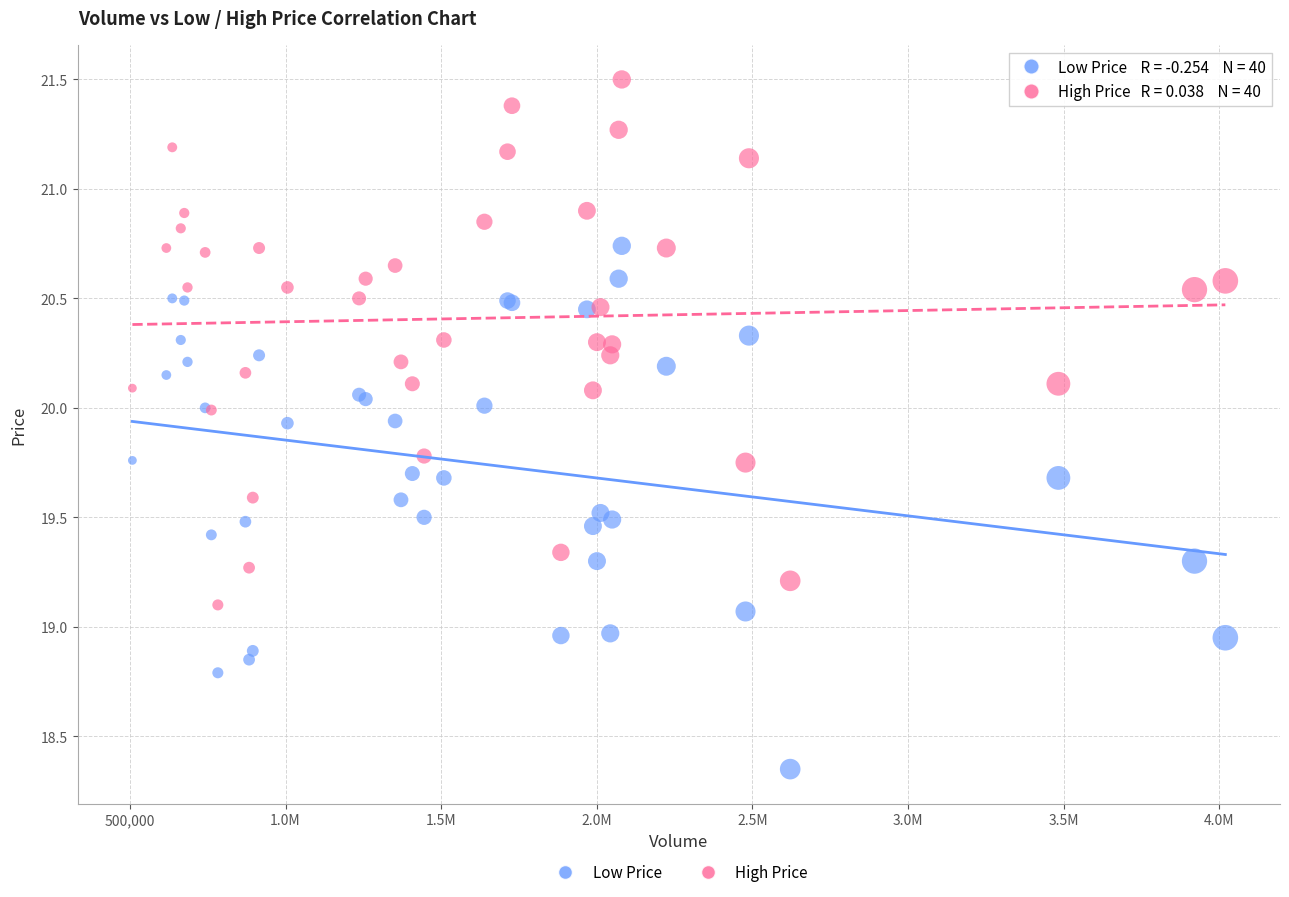

What is the X range (max minus min) for the scatter plot?

3512100.0